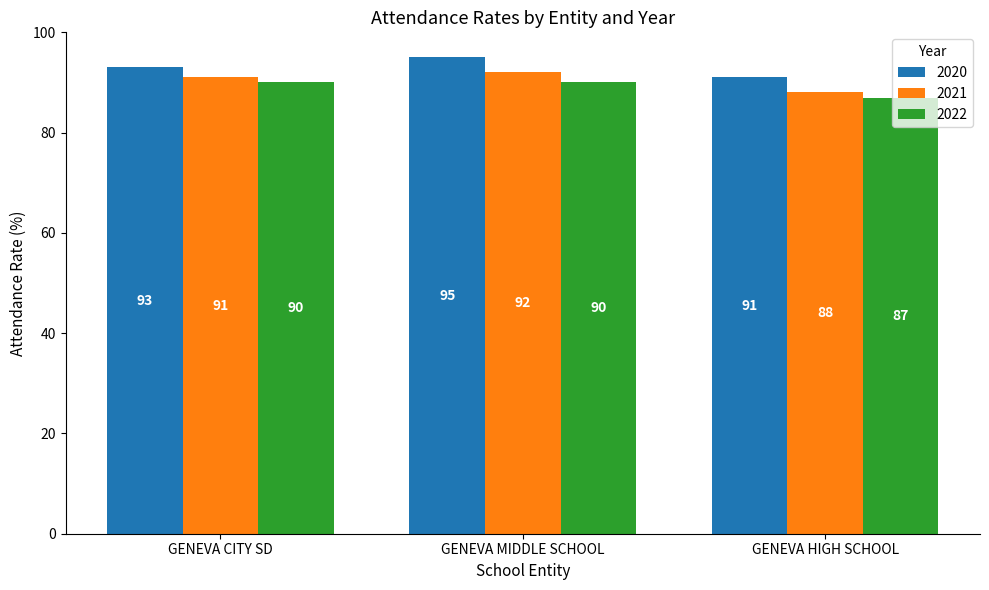

Does the chart contain stacked bars?

No